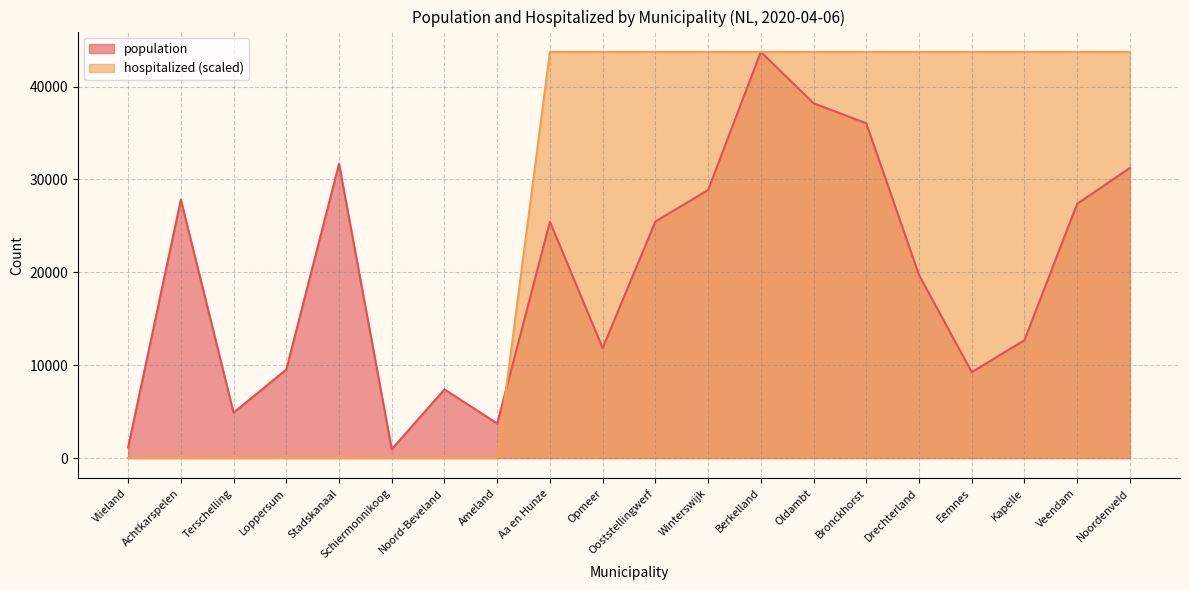

What are all the series names shown in the legend?

population, hospitalized (scaled)